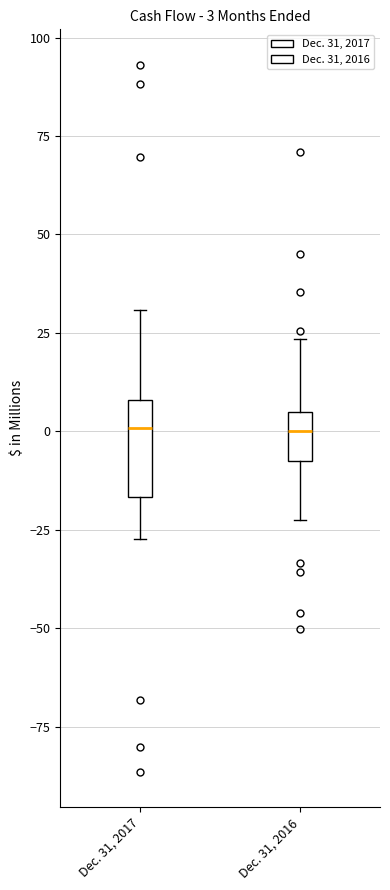

Comparing the boxes themselves (not the whiskers), which one is the tallest?

Dec. 31, 2017